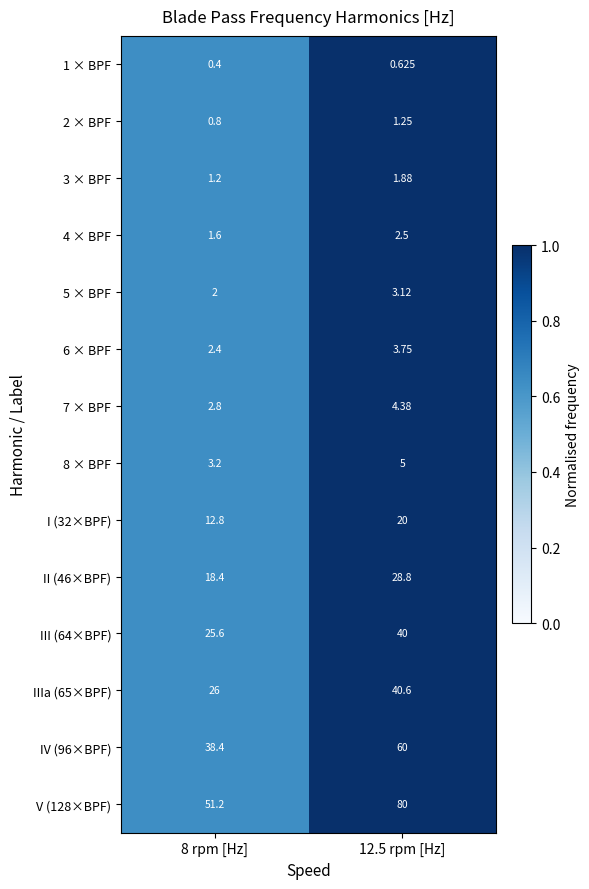

Is the value of 4 × BPF at 8 rpm [Hz] greater than the value of 6 × BPF at 12.5 rpm [Hz]?

No